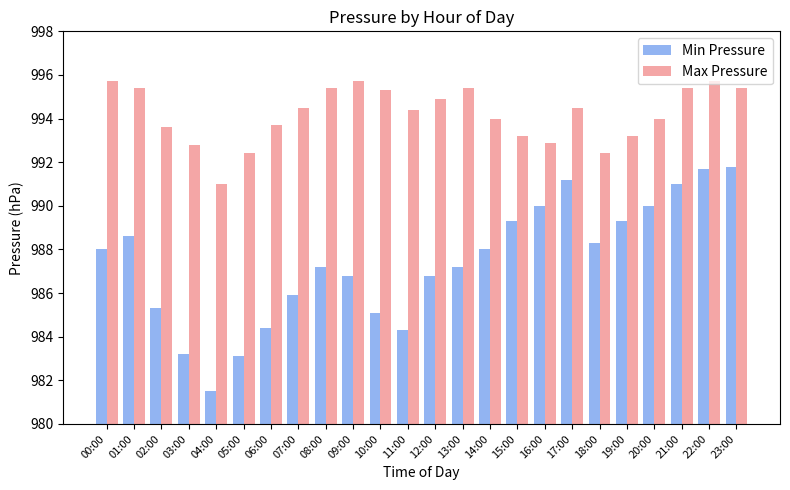

Which series has the widest spread of values?

Min Pressure